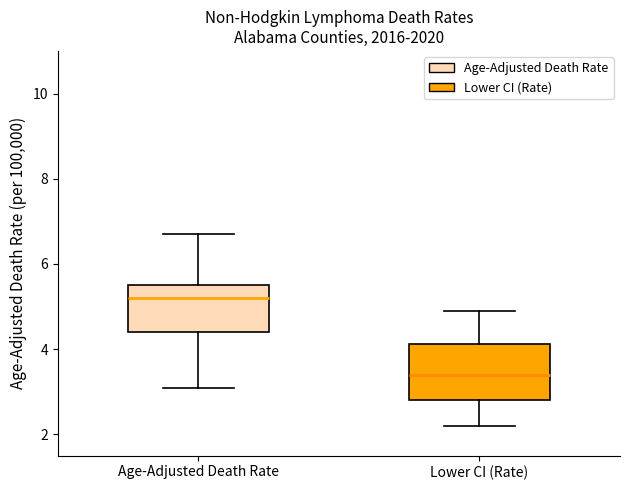

Reading left to right, transcribe this box plot: for each box, give where its median line is, the range the box spans, and where its two whiskers end, as read against the y-axis. The values are not printed on the chart, so give them approximately, as read against the axis.

Age-Adjusted Death Rate: median 5.2, box 4.4 to 5.6, whiskers 3.2 to 6.8
Lower CI (Rate): median 3.4, box 2.8 to 4.2, whiskers 2.2 to 5.0